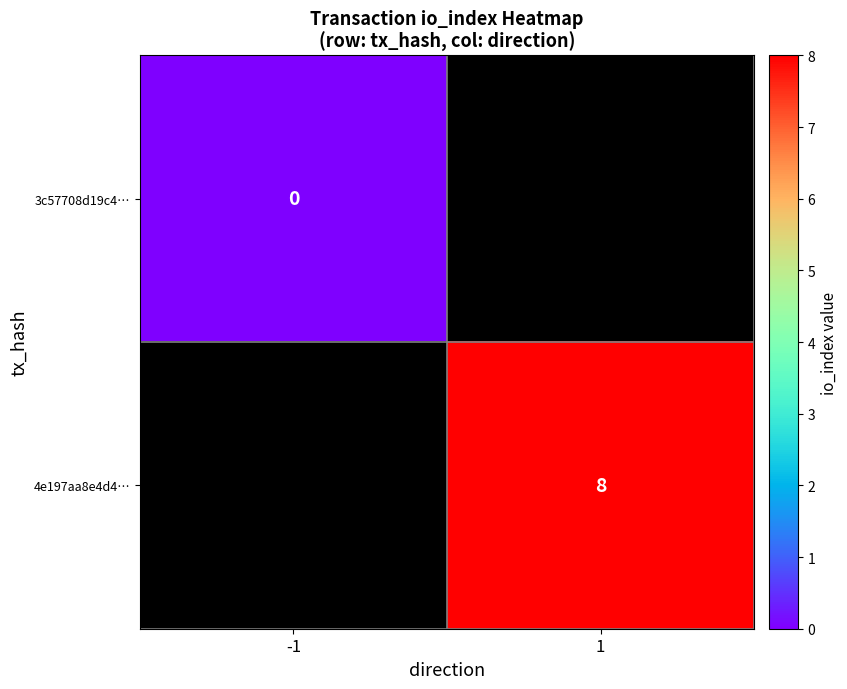

Which category has the highest value across all series?

1